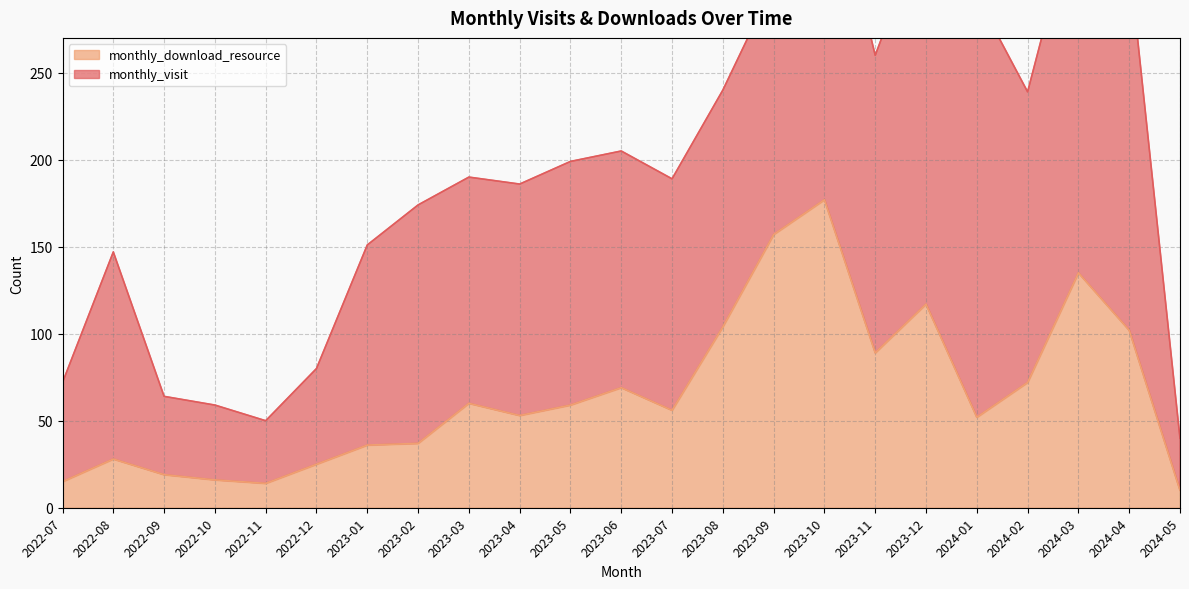

Is it true that the value at 2023-12 is 80?

False